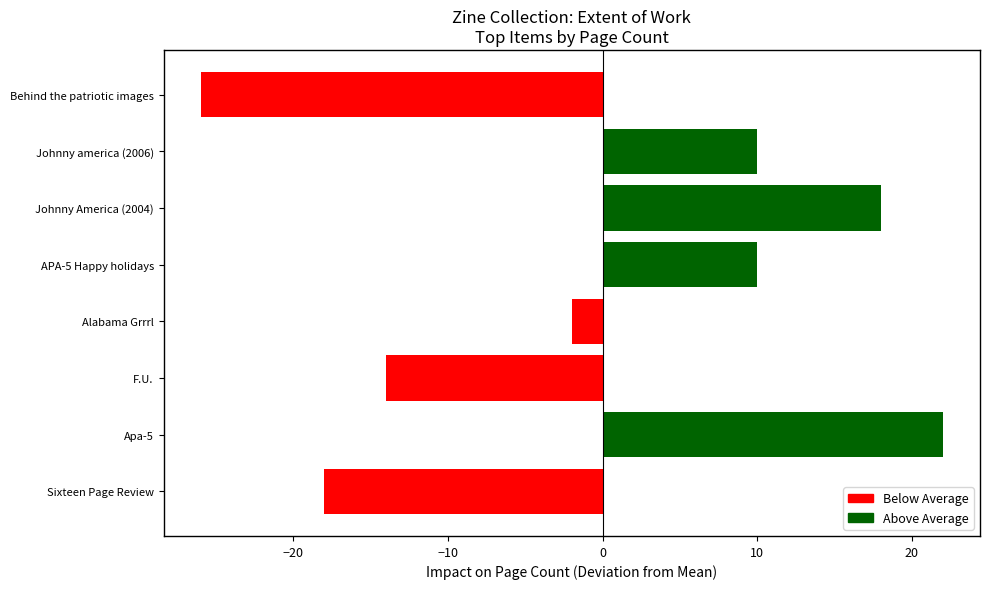

Which has a higher value, APA-5 Happy holidays or Behind the patriotic images?

APA-5 Happy holidays